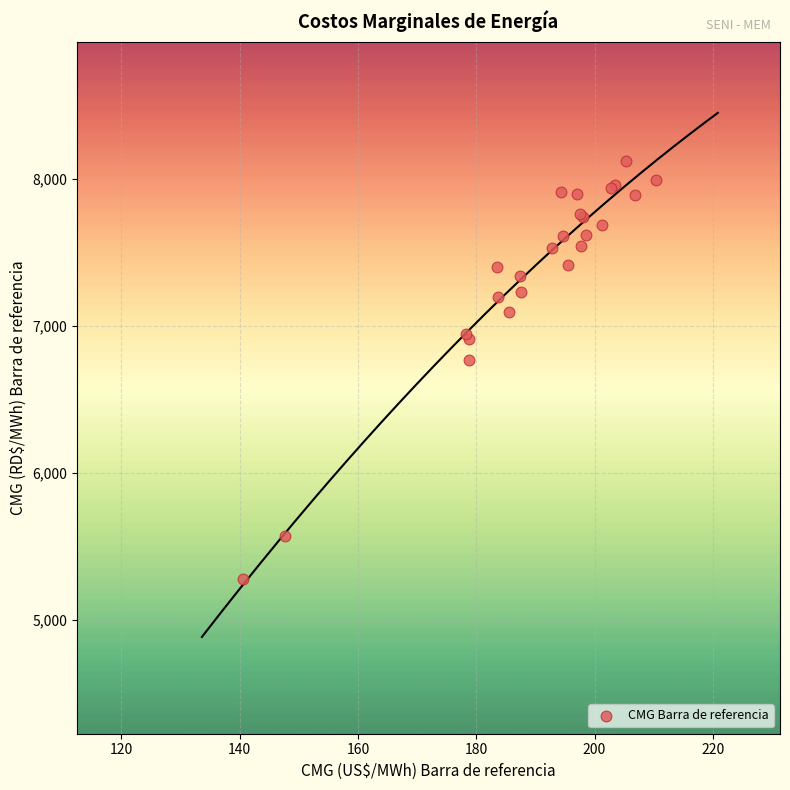

What Y value in the scatter plot is closest to 6698?

6766.9